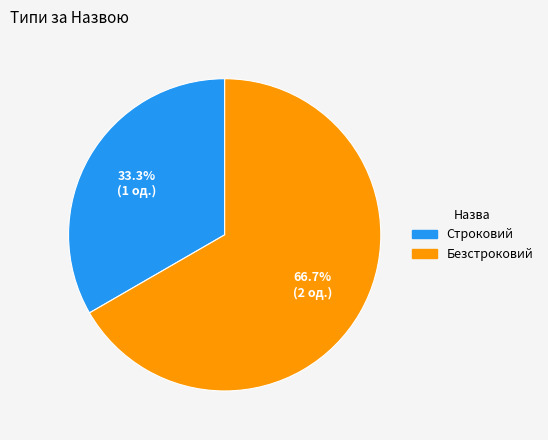

What is the smallest slice in the pie chart?

Строковий